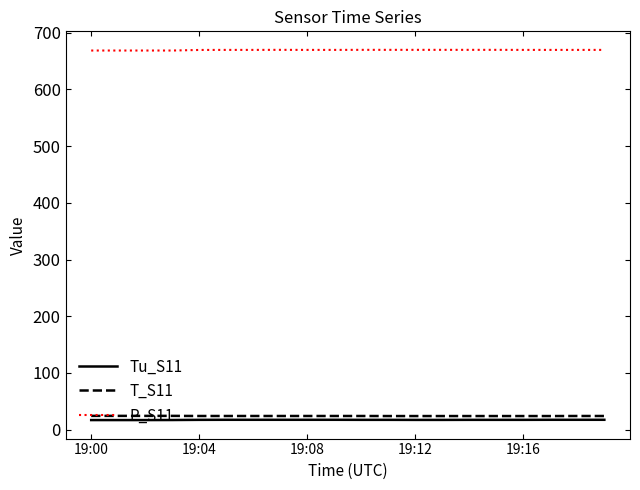

Which series has the largest total across all categories?

P_S11